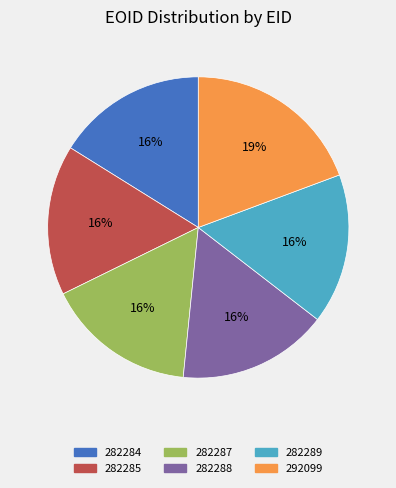

What percentage is the 292099 slice, to the nearest percent?

19%